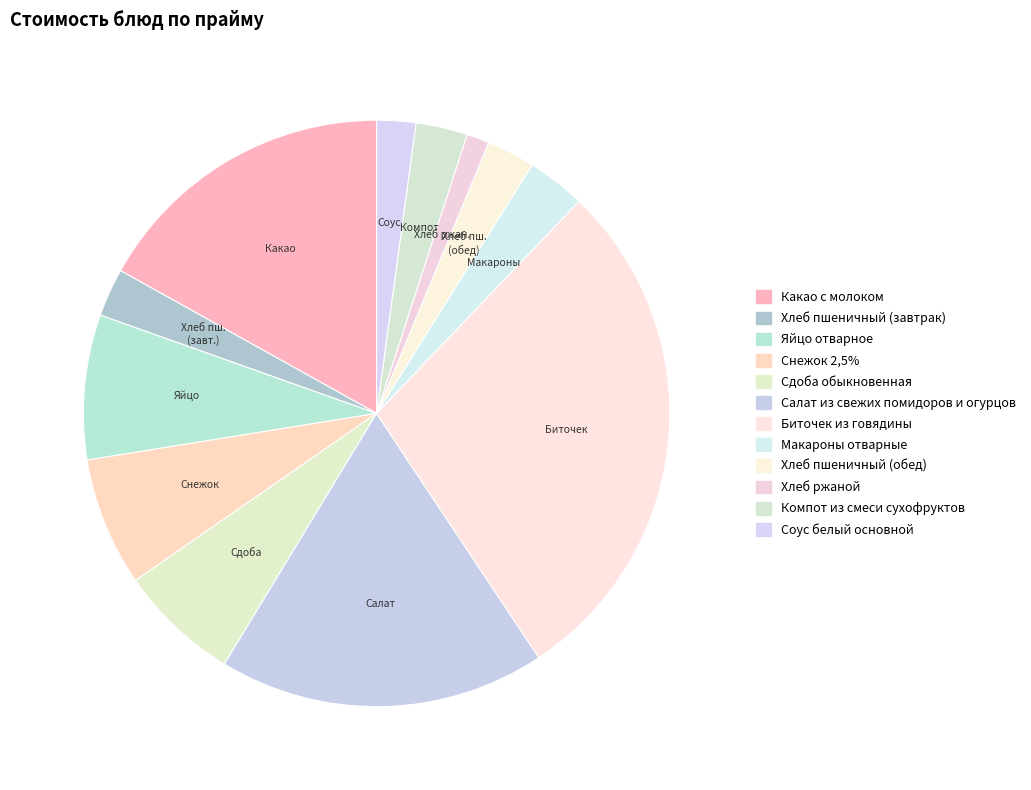

What percentage is the Биточек из говядины slice, to the nearest percent?

29%